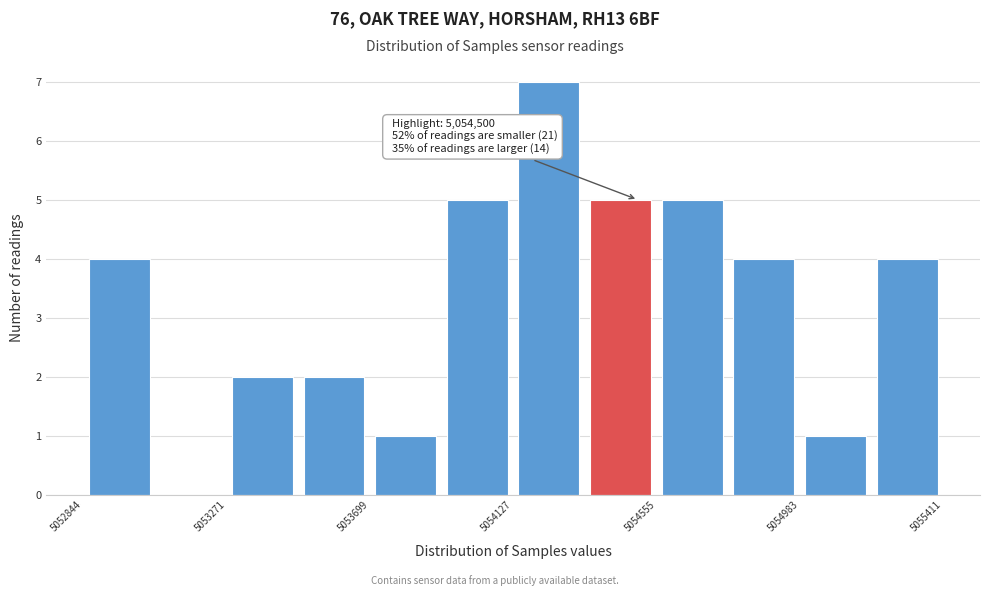

Which range on the x-axis has the tallest bar?

5054150 to 5054350